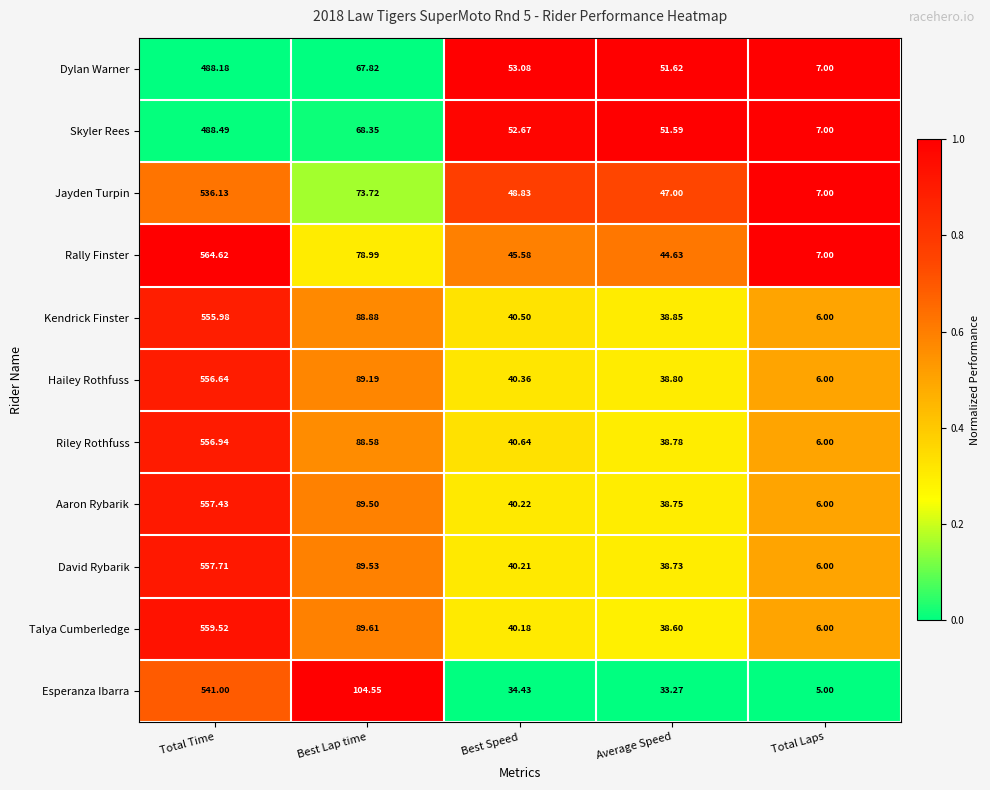

At which category is the sum across all series the highest?

Total Time